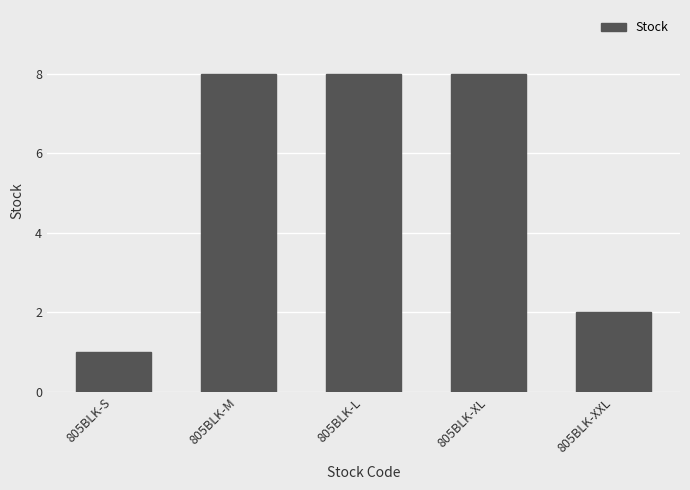

What position from the left is 805BLK-M?

2